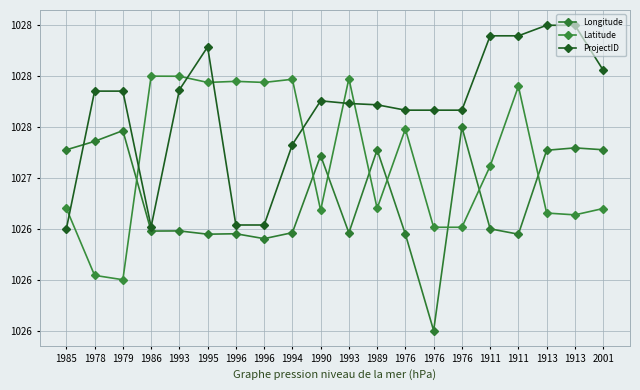

Between 1979 and 1985, which is larger?

1979